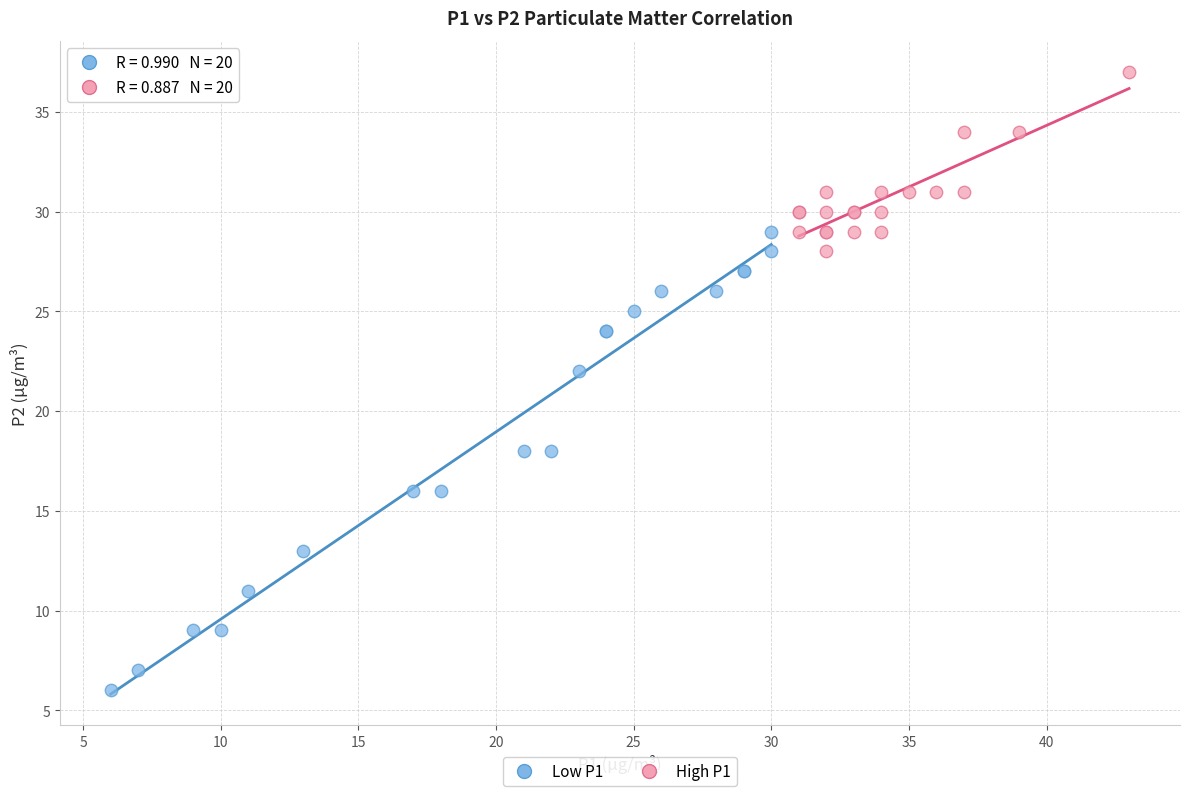

Which series contains the highest Y value?

High P1